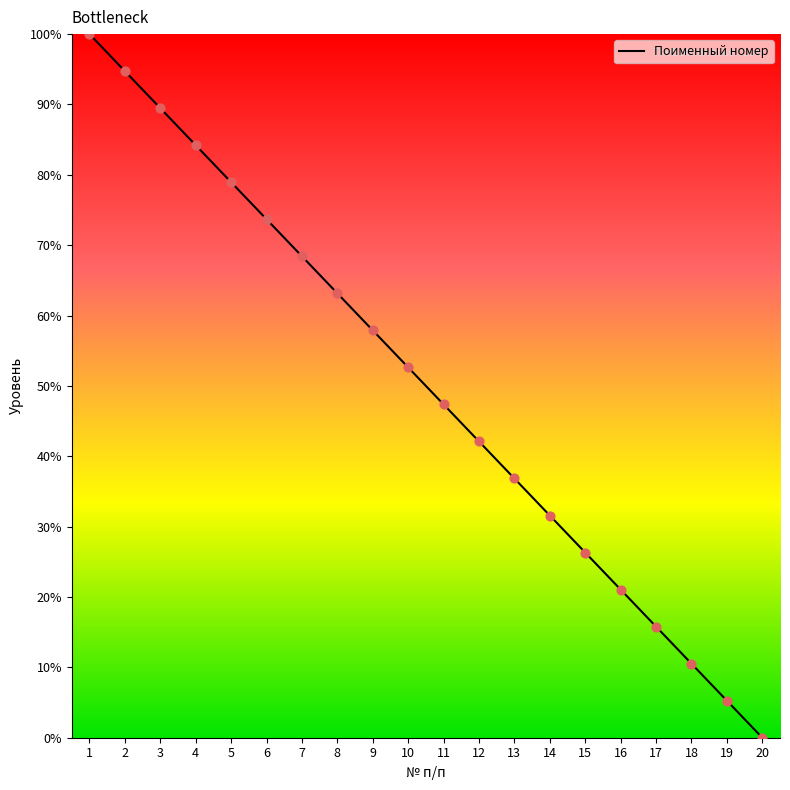

Between 11 and 18, which is larger?

11